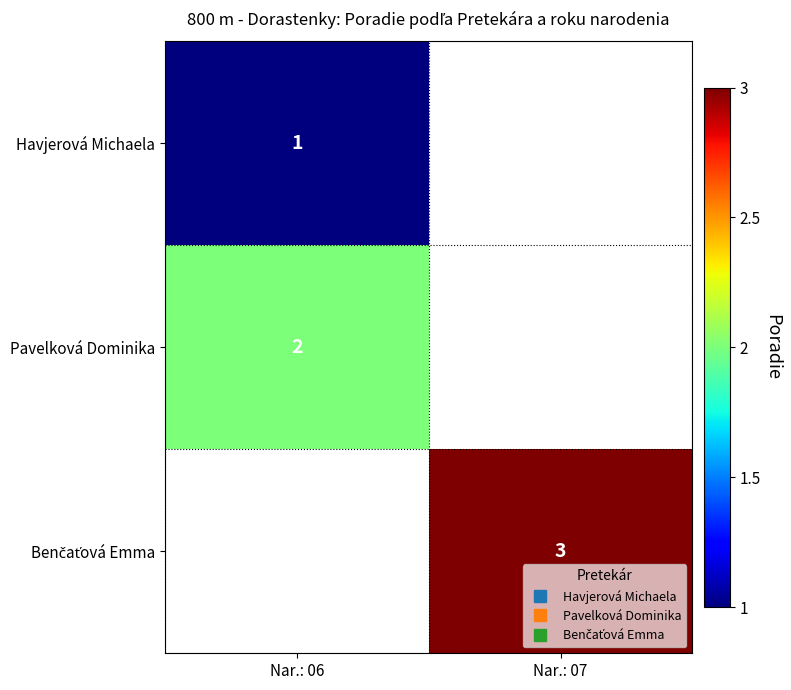

Read the row_2 value at Nar.: 07.

3.0